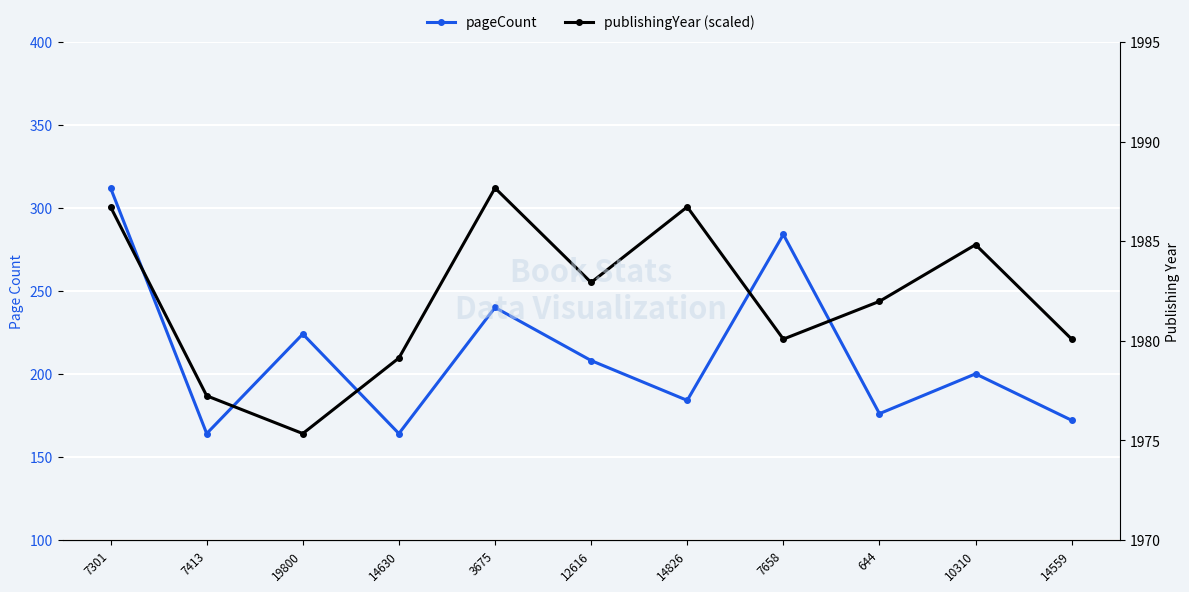

At 14630, list the series in order from smallest to largest.

pageCount, publishingYear (scaled)